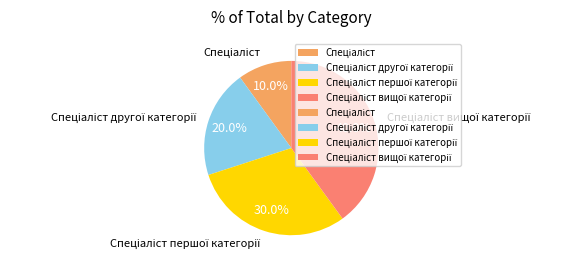

Does any single category account for the majority?

No